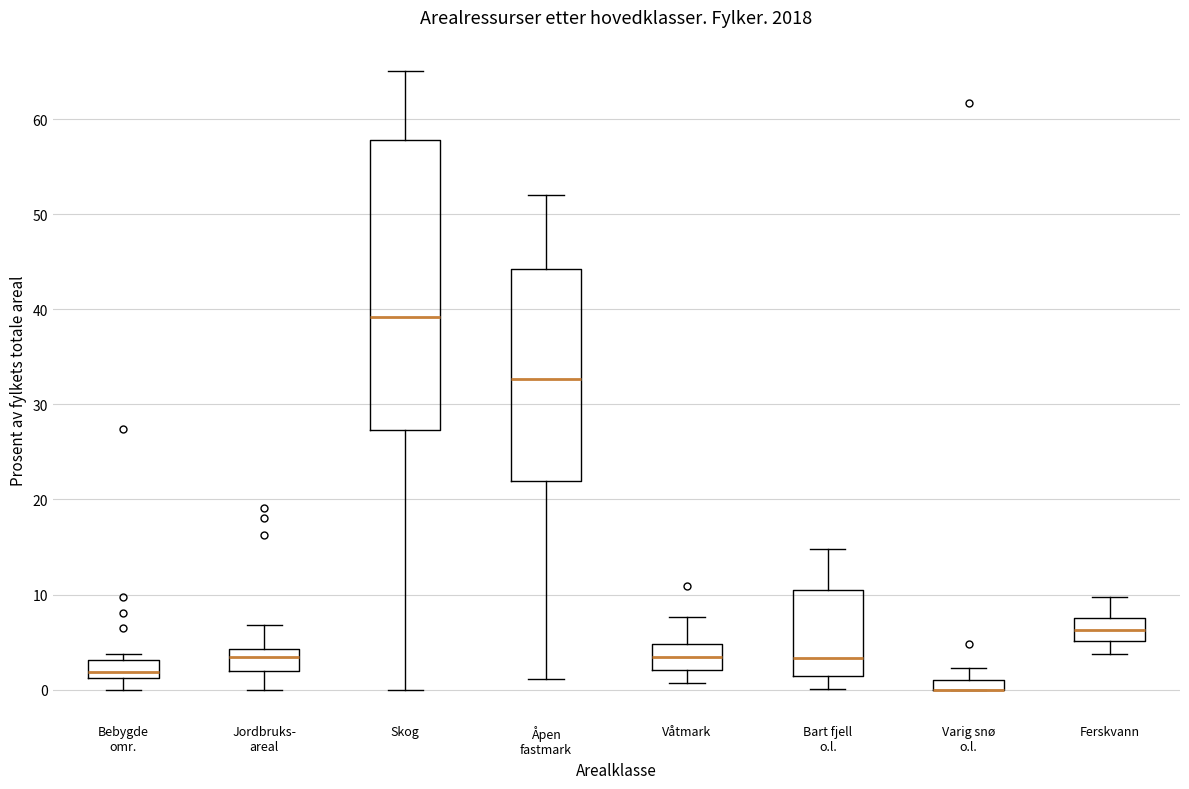

Where does the lower whisker of the box for Åpen fastmark end on the y-axis? The values are not printed on the chart, so give them approximately, as read against the axis.

1